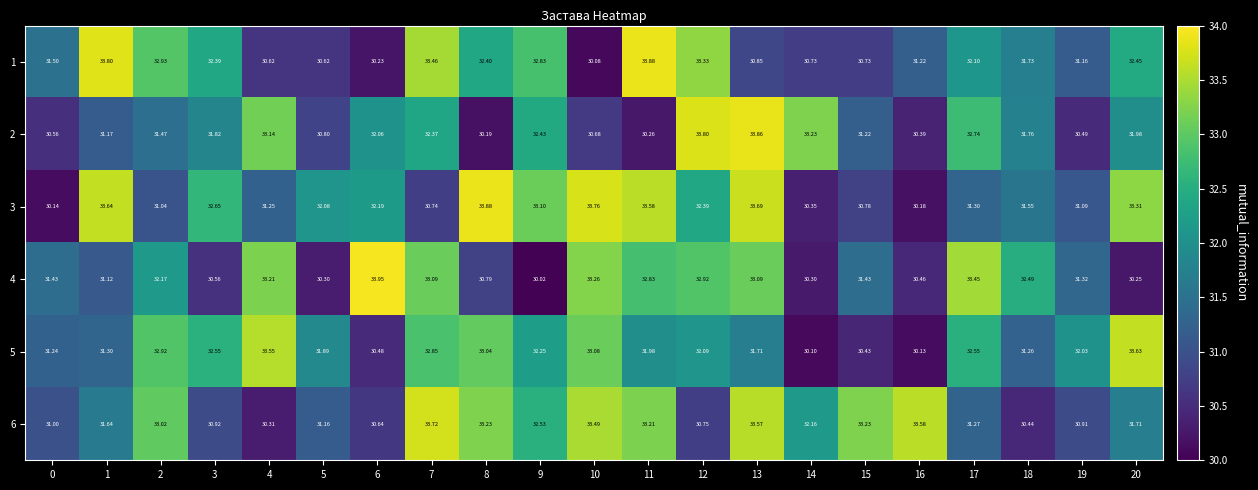

How many categories are shown in the chart?

21